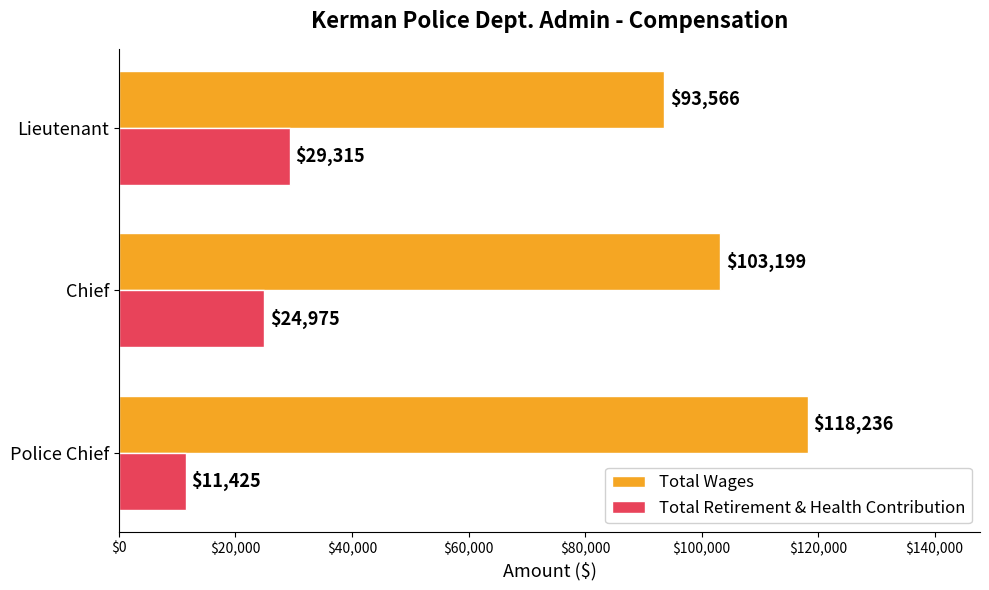

At Chief, list the series in order from largest to smallest.

Total Wages, Total Retirement & Health Contribution